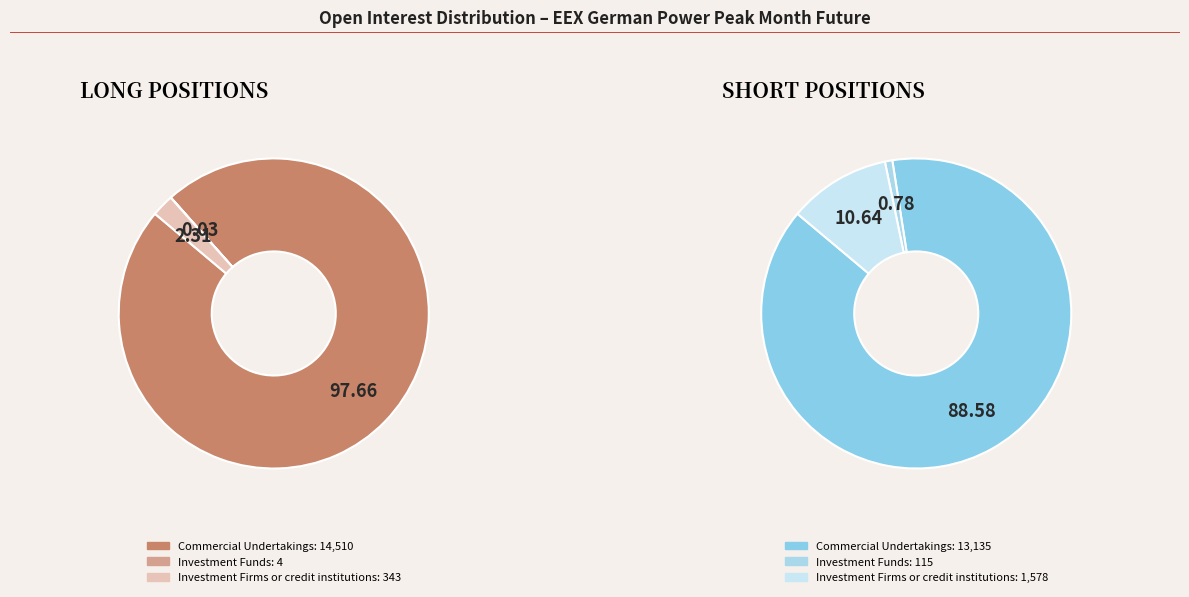

Is it true that Investment Firms or credit institutions is 1% of the pie?

False